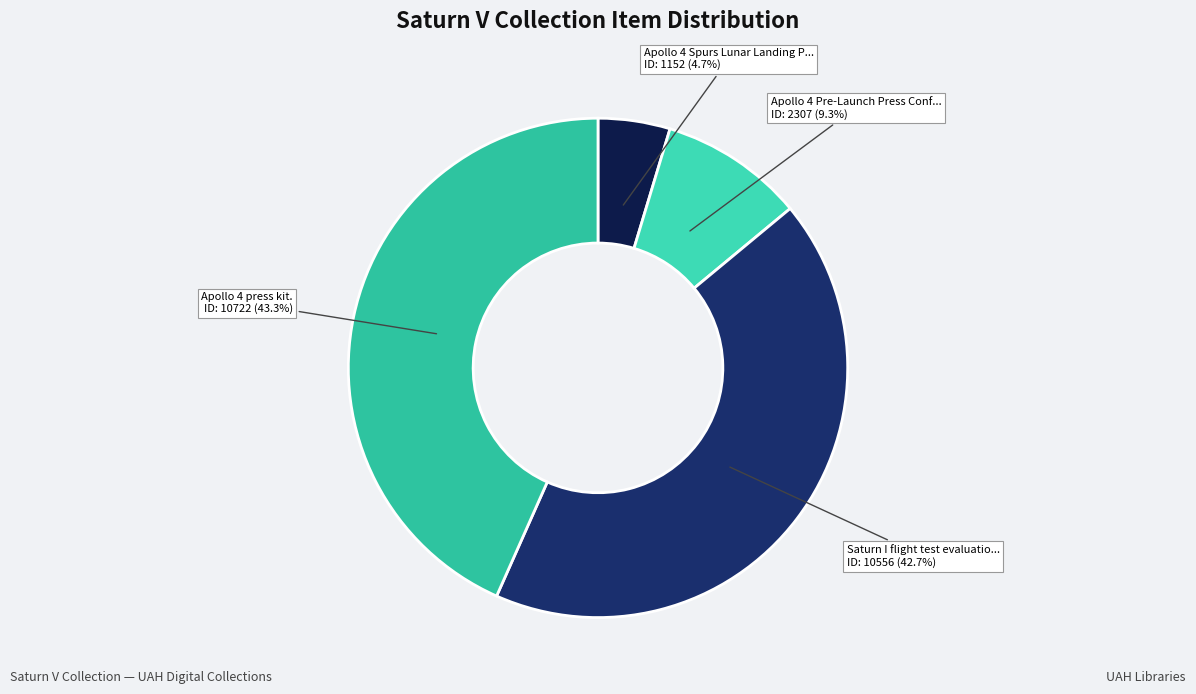

How many slices are in this pie chart?

4